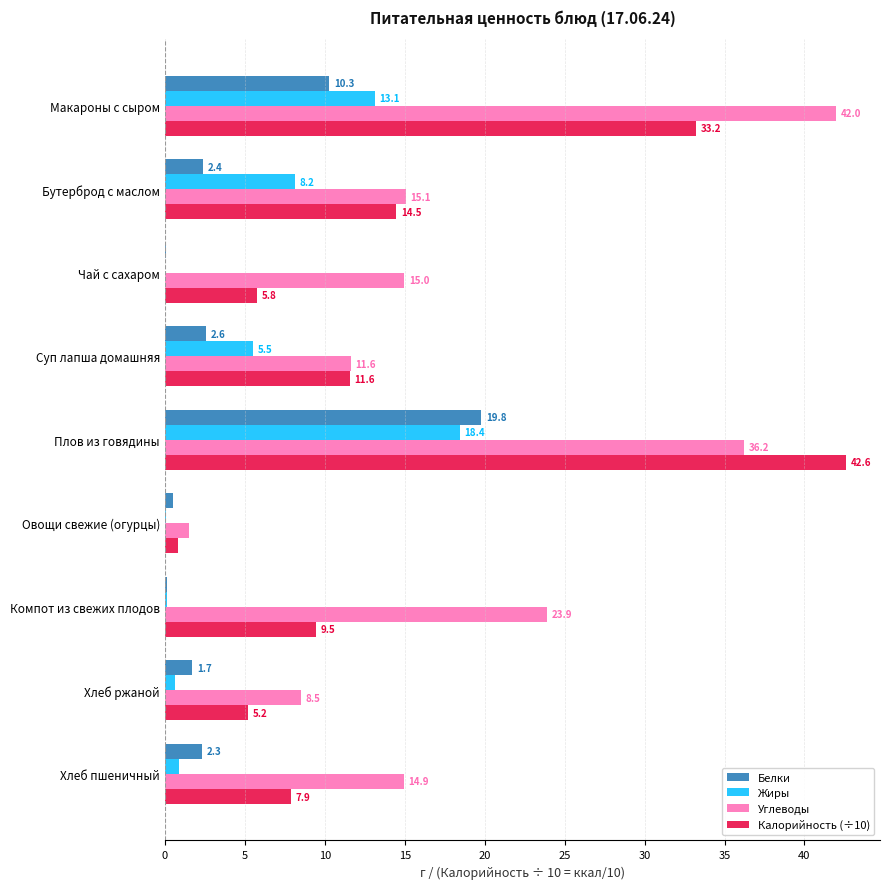

Which series has the largest total across all categories?

Углеводы